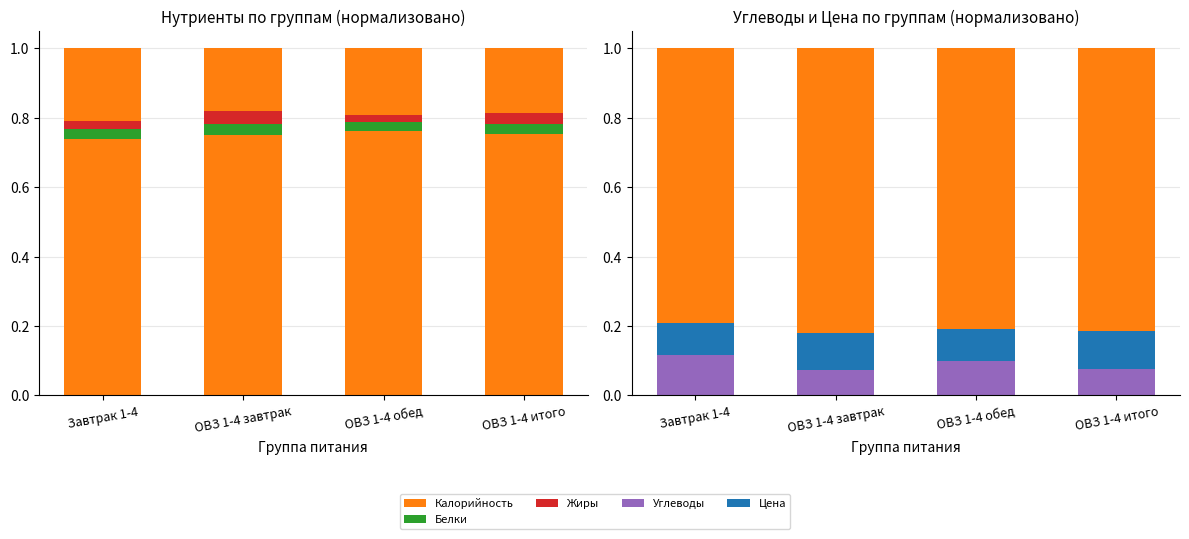

Which series has the largest total across all categories?

Остаток